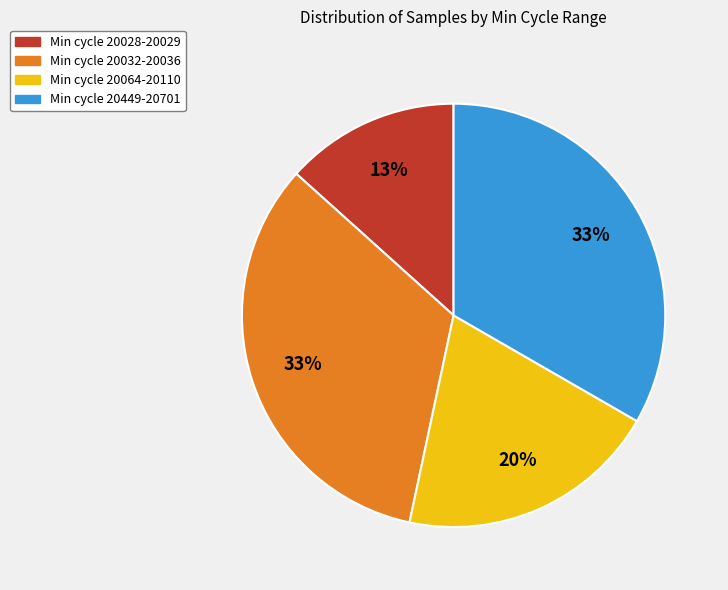

Is there any slice that represents more than half of the pie?

No